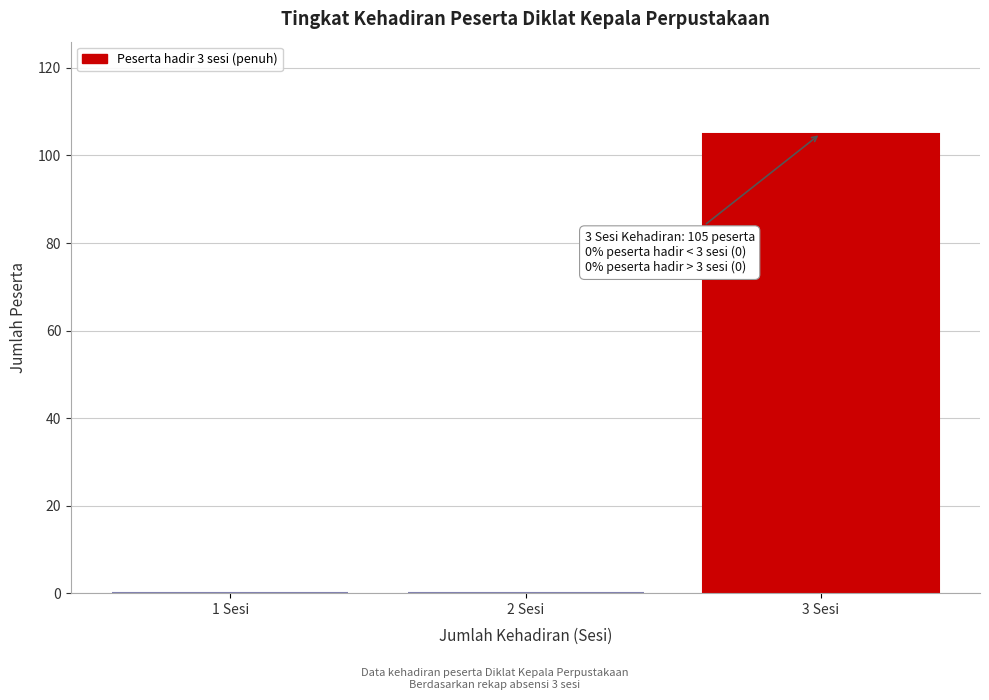

Reading left to right, transcribe all the data shown in this chart.

1 Sesi=0	2 Sesi=0	3 Sesi=105